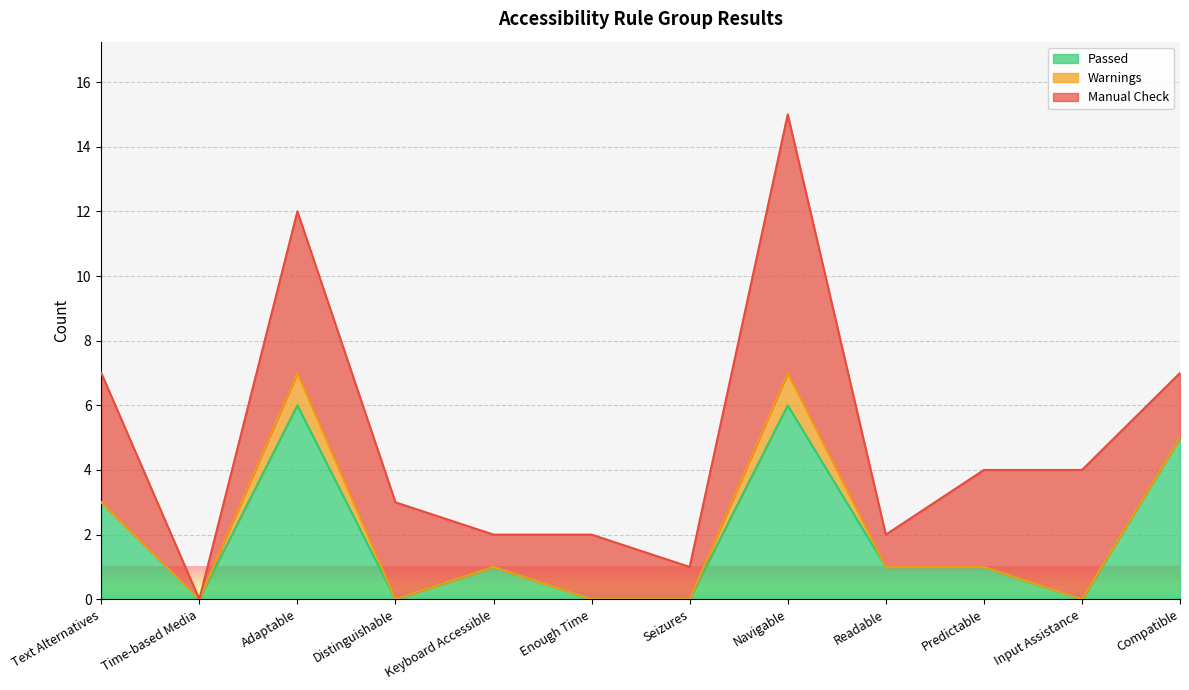

At which label does Manual Check first exceed 3?

Text Alternatives